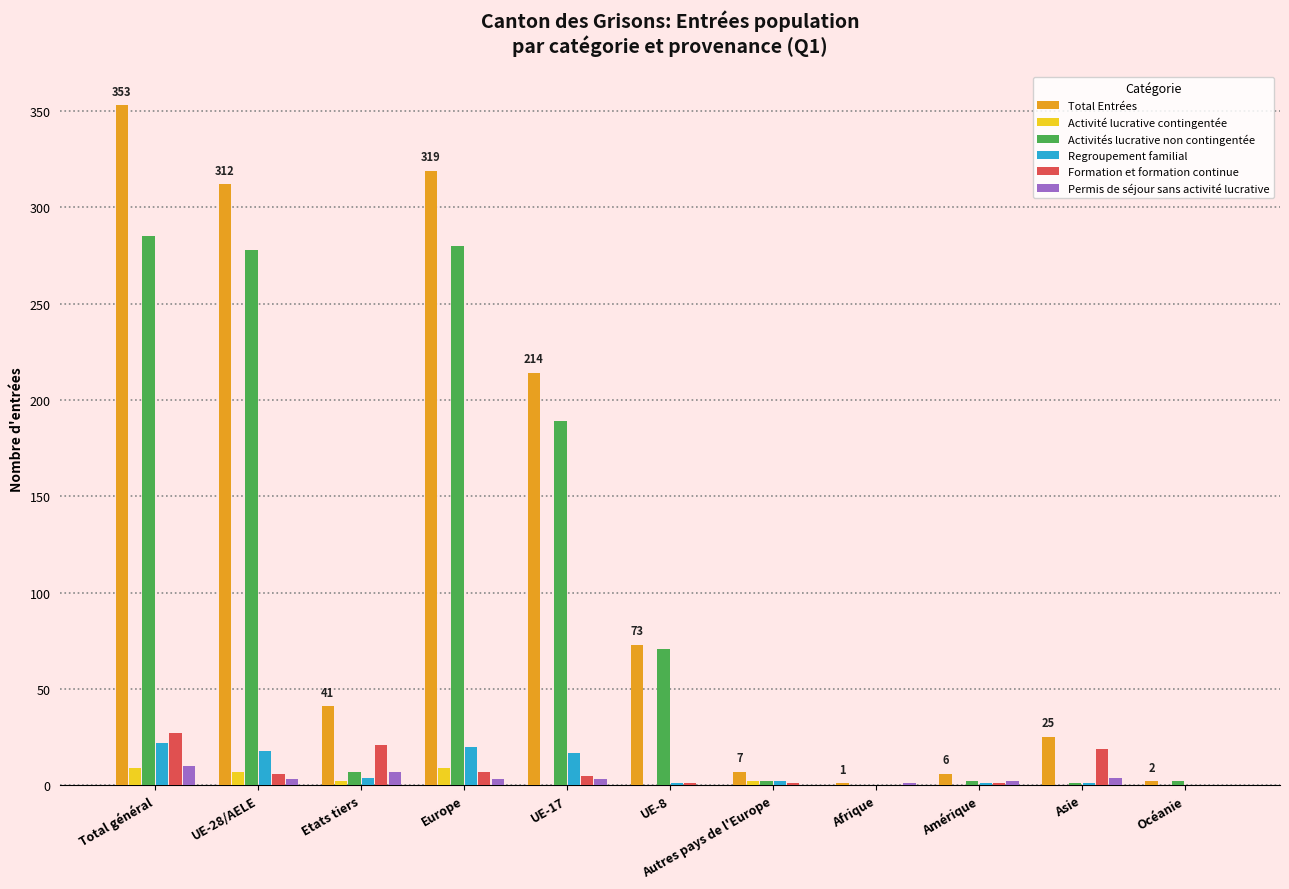

What is the average value of the Regroupement familial series?

8